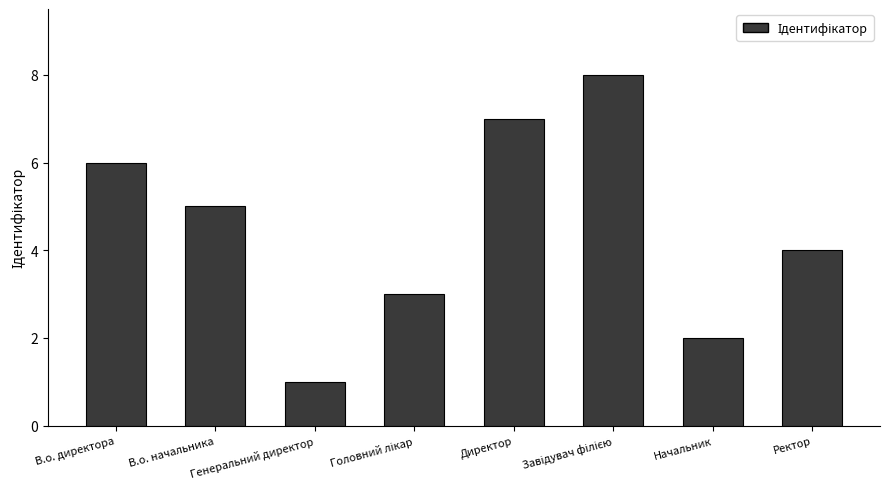

What is the maximum value shown in the chart?

8